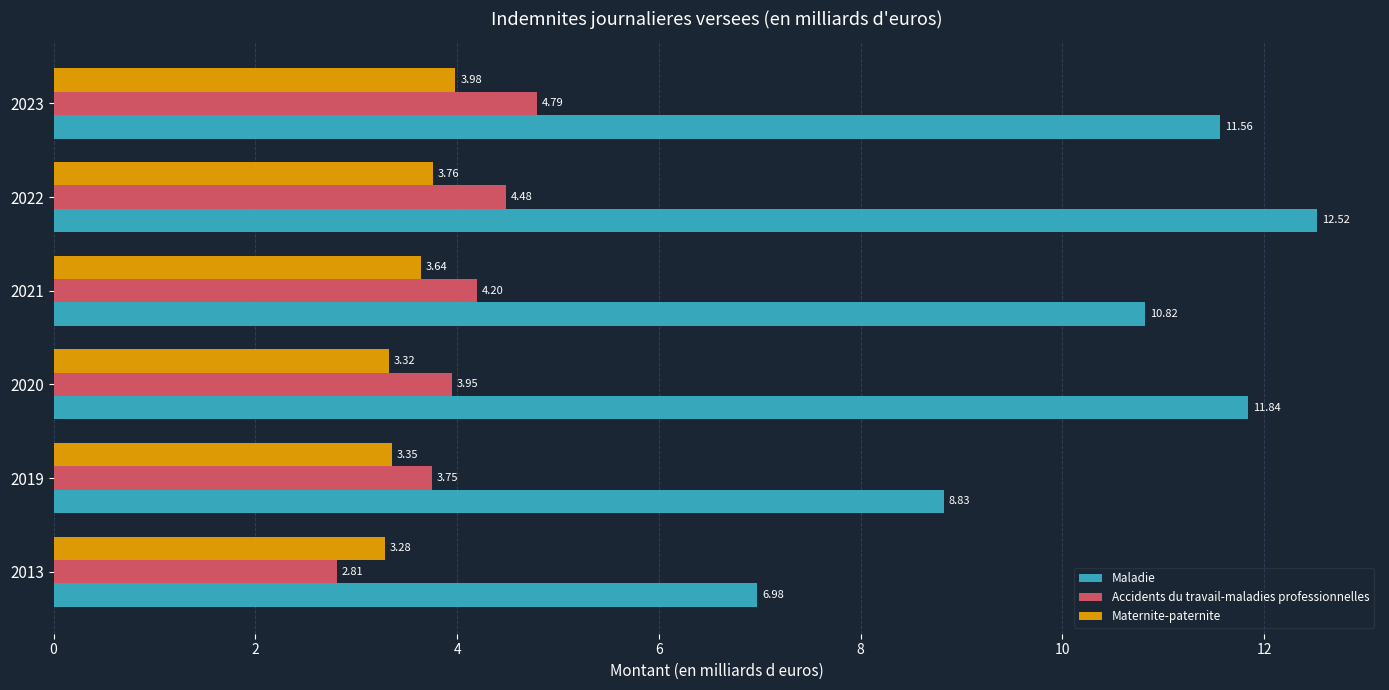

At how many categories does at least one series exceed 11?

3